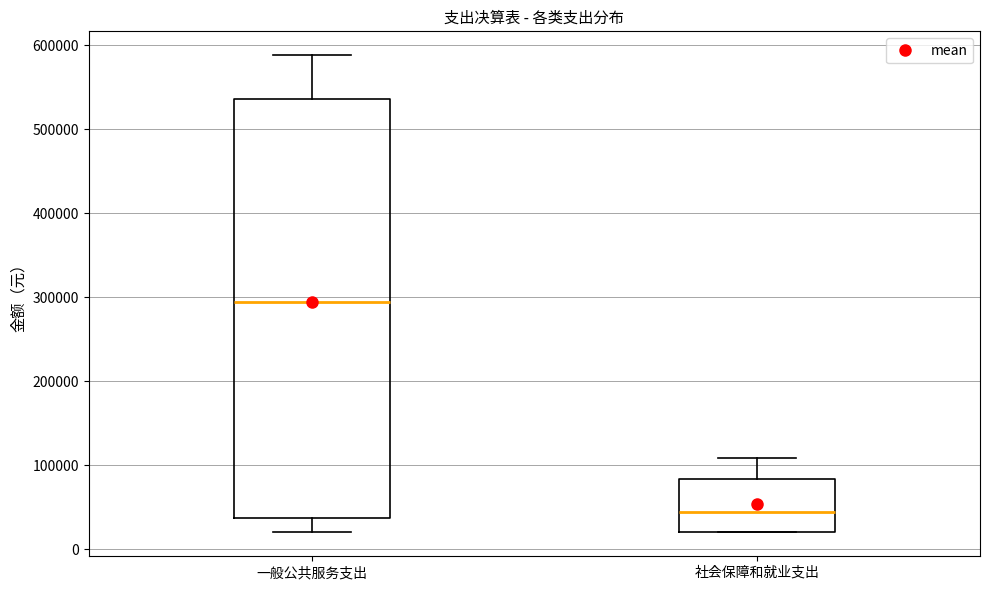

Reading left to right, read every box against the y-axis: the position of its median line, the range the box covers, and the ends of its whiskers. The values are not printed on the chart, so give them approximately, as read against the axis.

一般公共服务支出: median 290000, box 40000 to 540000, whiskers 20000 to 590000
社会保障和就业支出: median 40000, box 20000 to 80000, whiskers 20000 to 110000